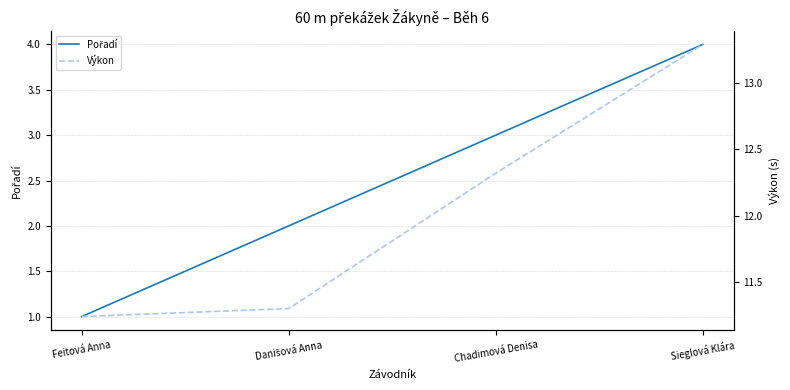

The Pořadí series shows 3.0 at Chadimová Denisa. True or false?

True